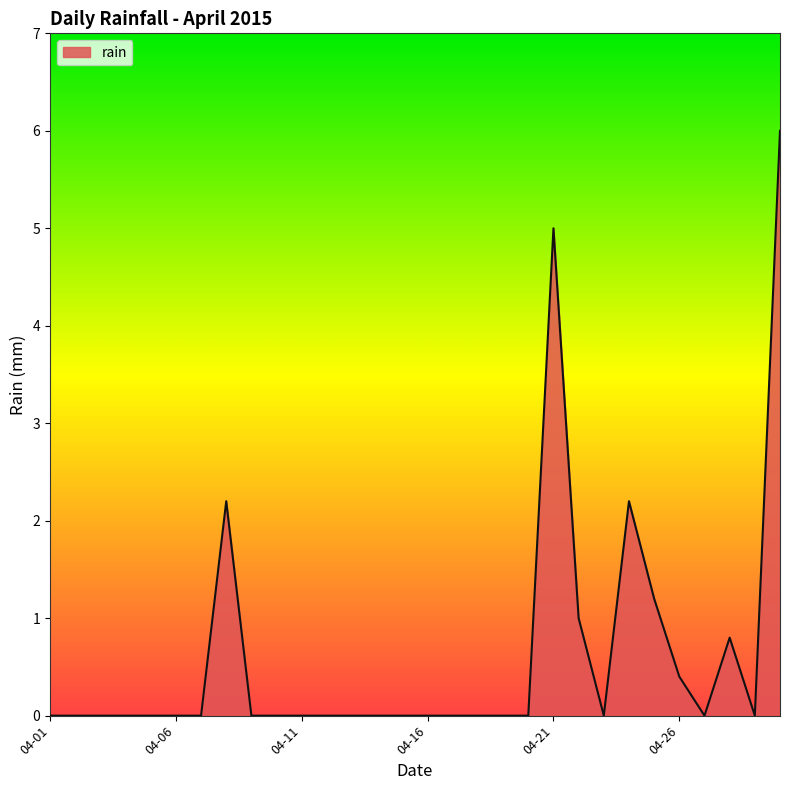

What is the sum of all values?

18.8